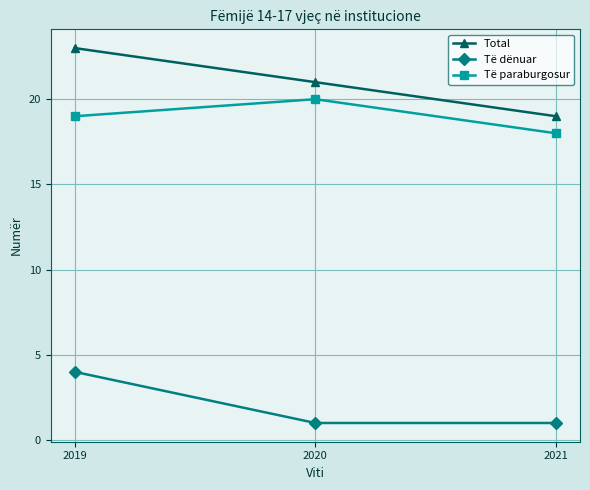

At which label does Të dënuar reach its peak?

2019